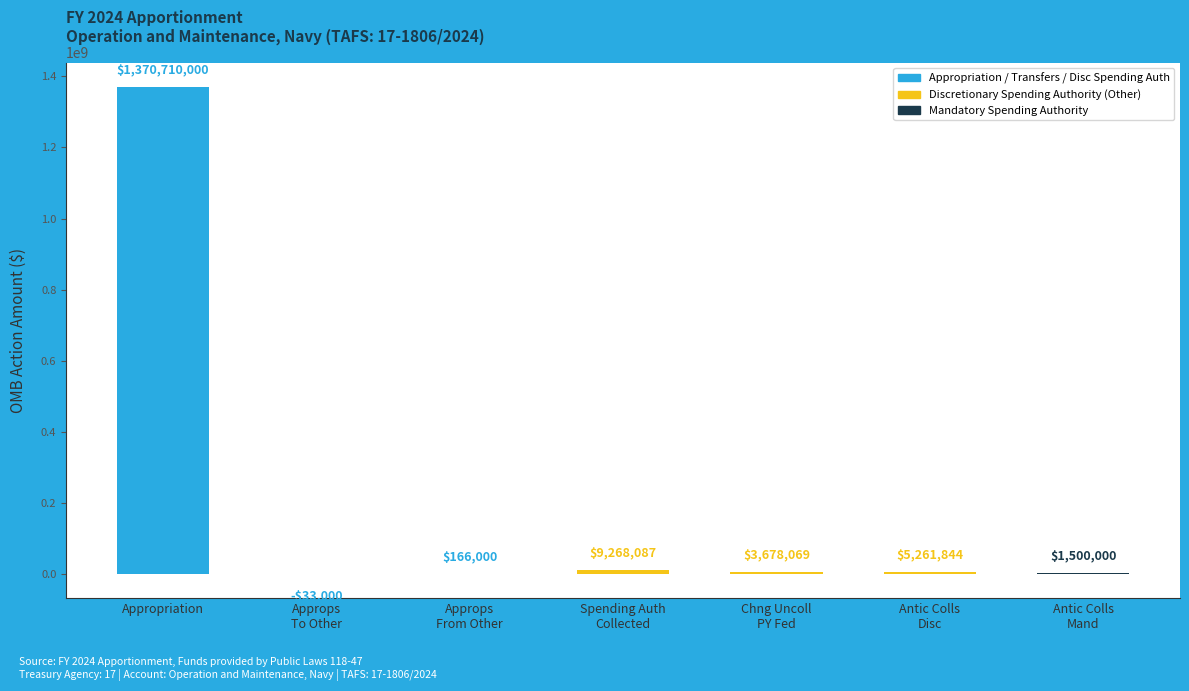

Where does the data first go above 3678069?

Appropriation